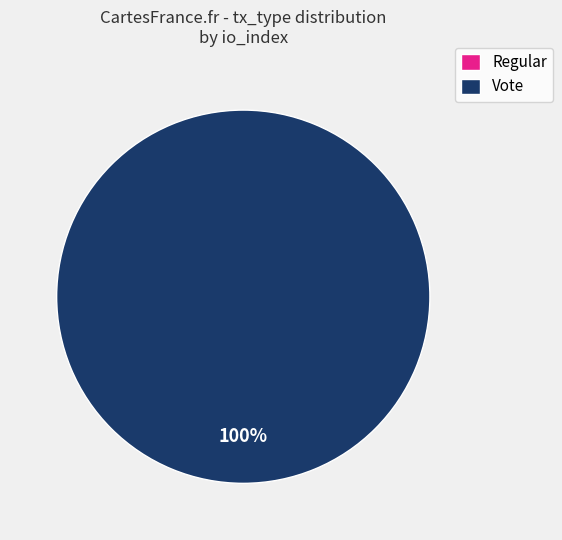

Which slice is the largest?

Vote